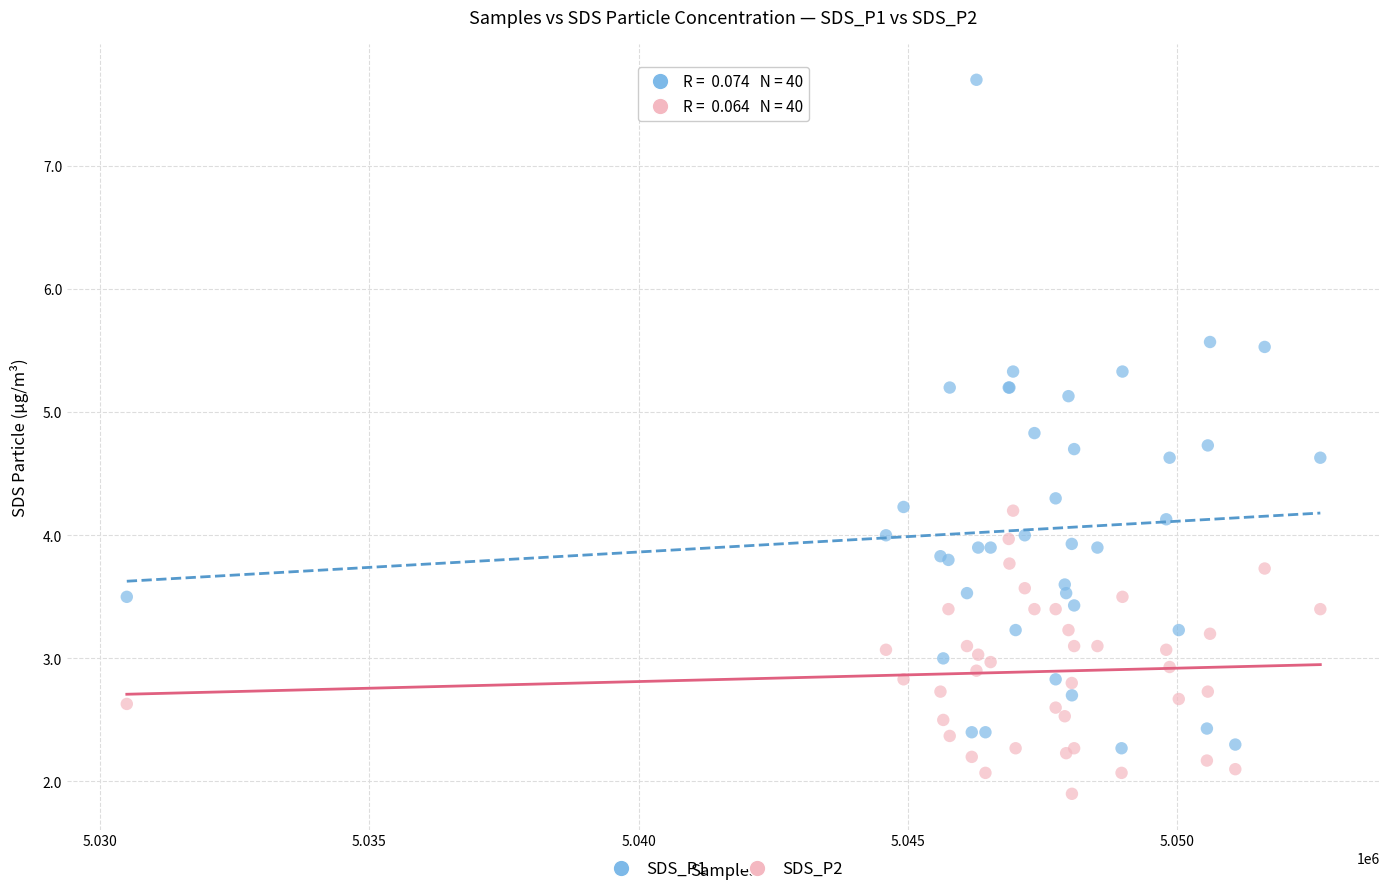

What is the X range (max minus min) for the scatter plot?

22151.0